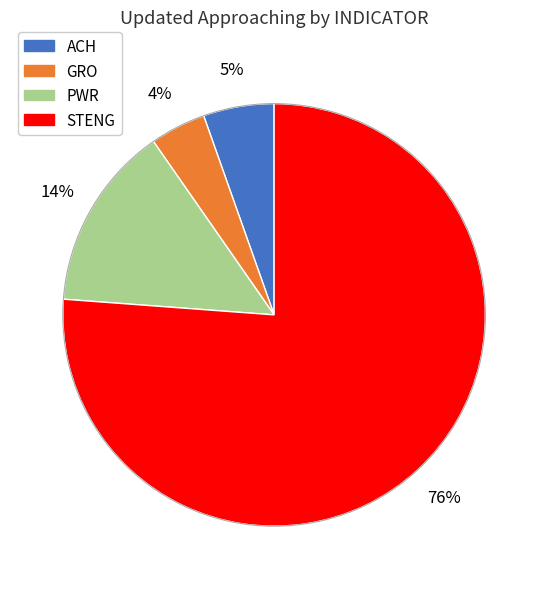

What percentage is the PWR slice, to the nearest percent?

14%